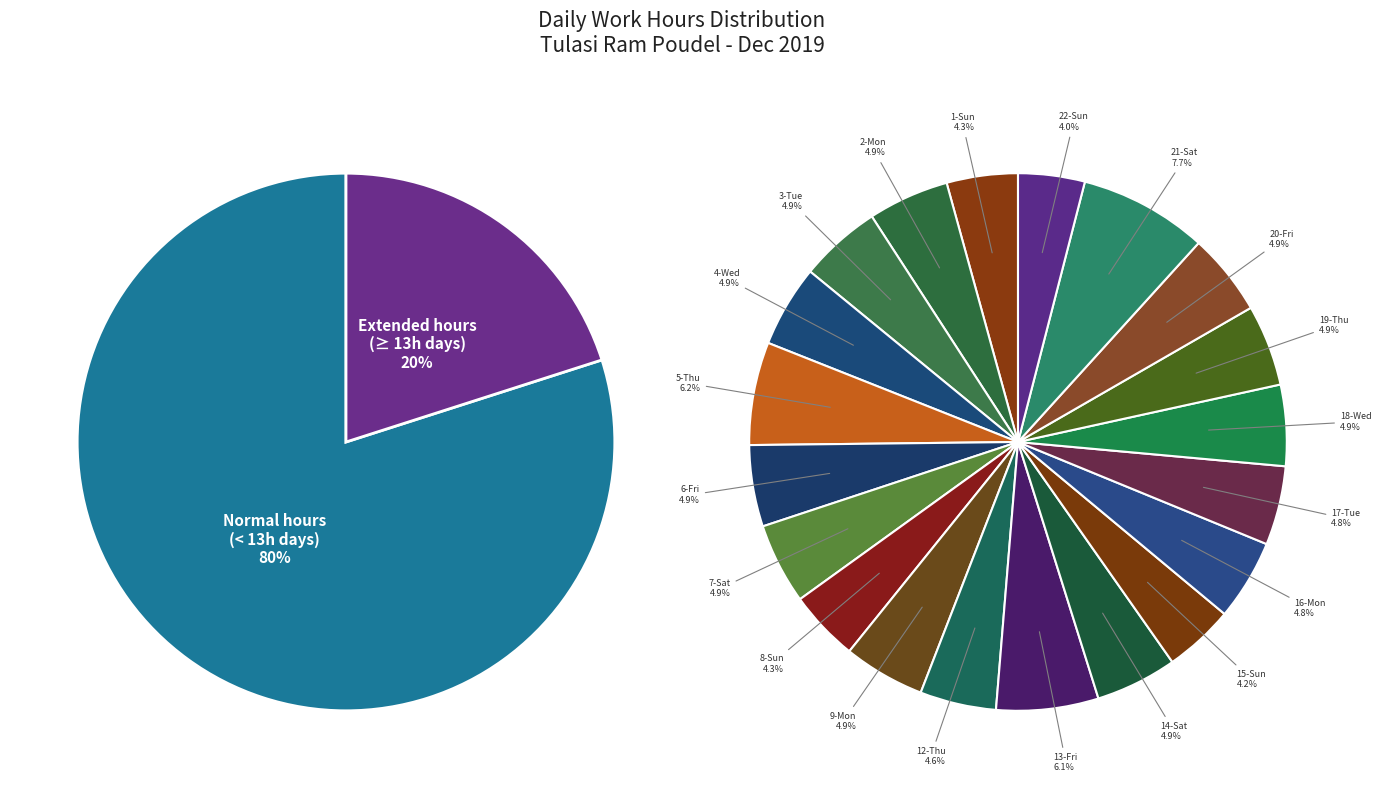

Is 19-Thu the majority of the pie?

No